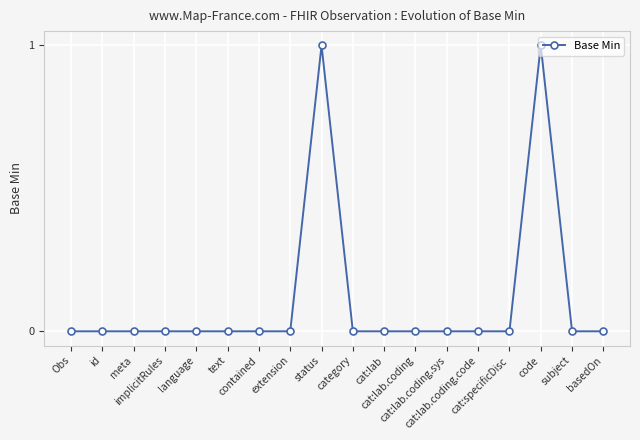

True or false: there are more than 1 points higher than both neighbors.

True